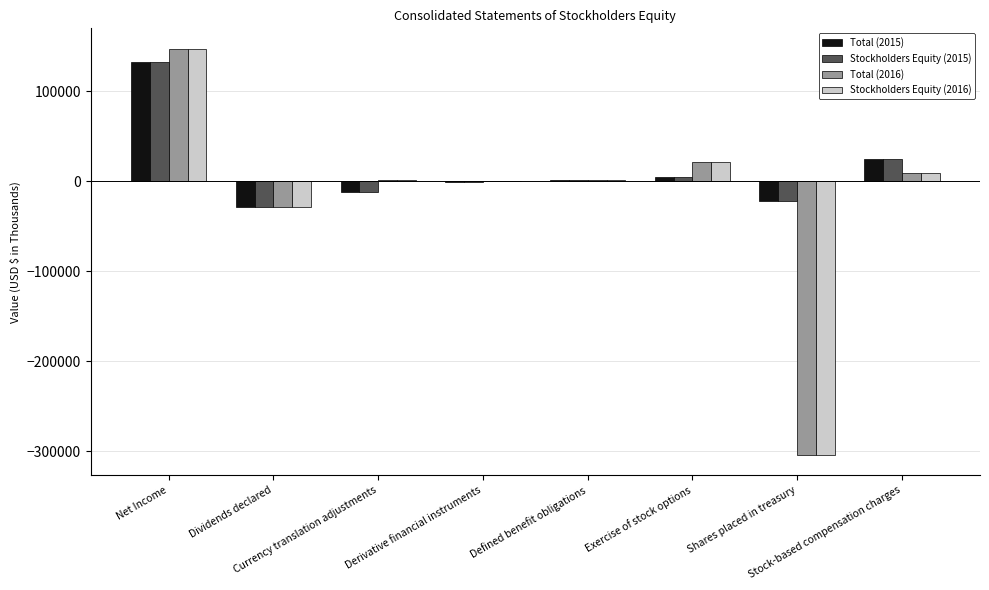

What is the greatest value displayed?

147144